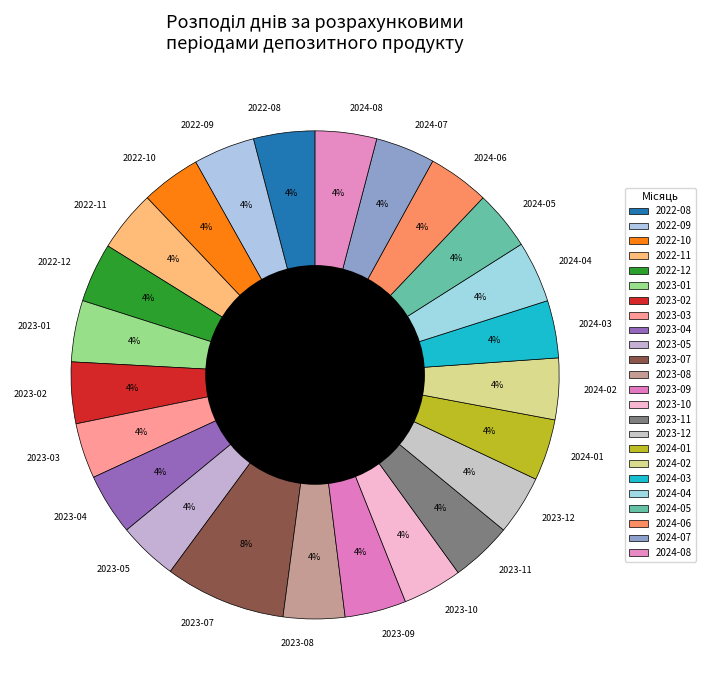

Do 2022-08 and 2024-03 together represent more than half of the pie?

No